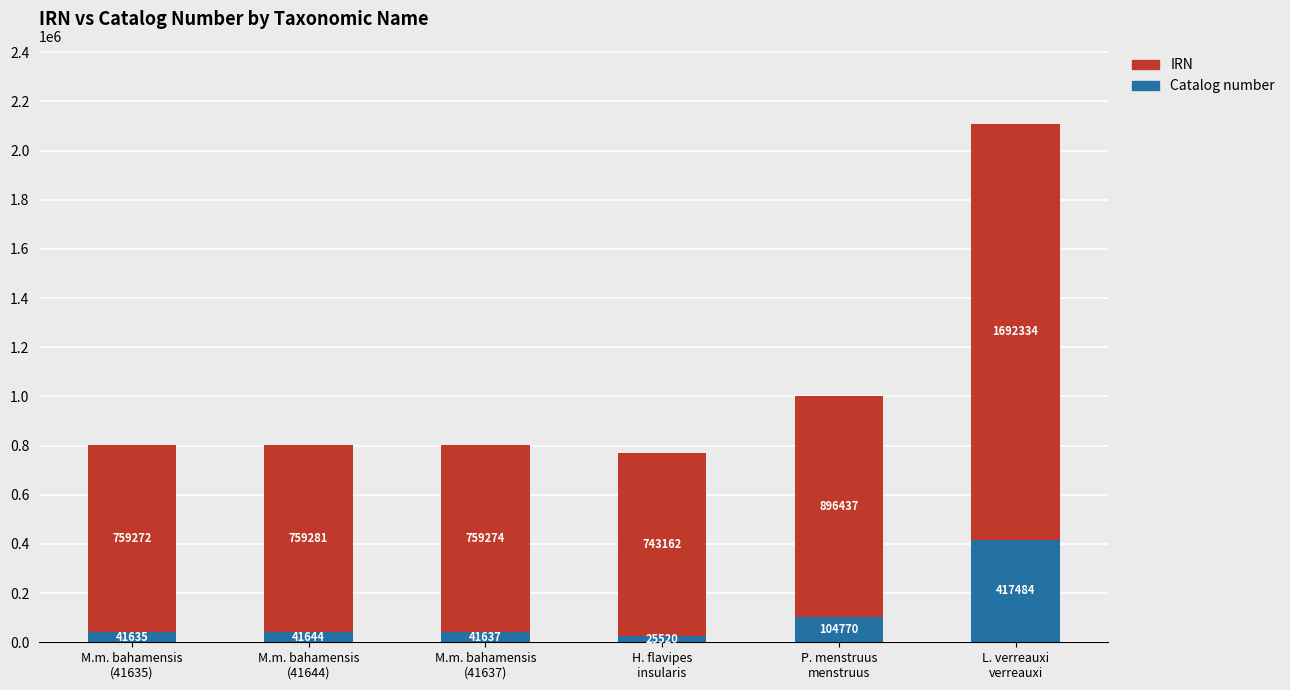

At which category is the sum across all series the highest?

L. verreauxi
verreauxi